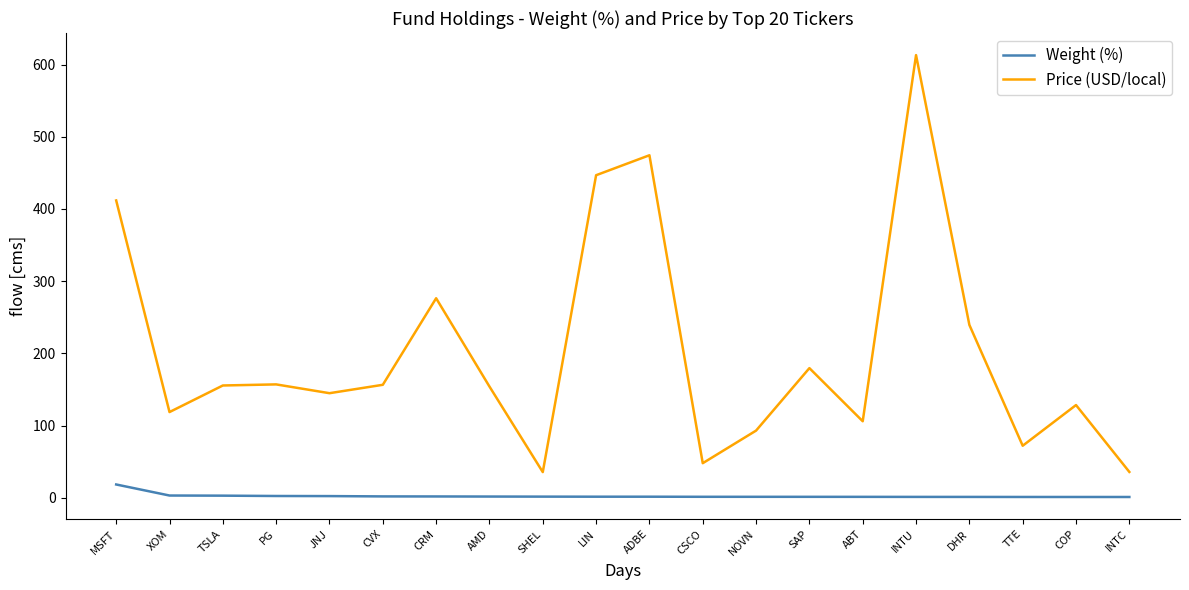

Which series has the widest spread of values?

Price (USD/local)